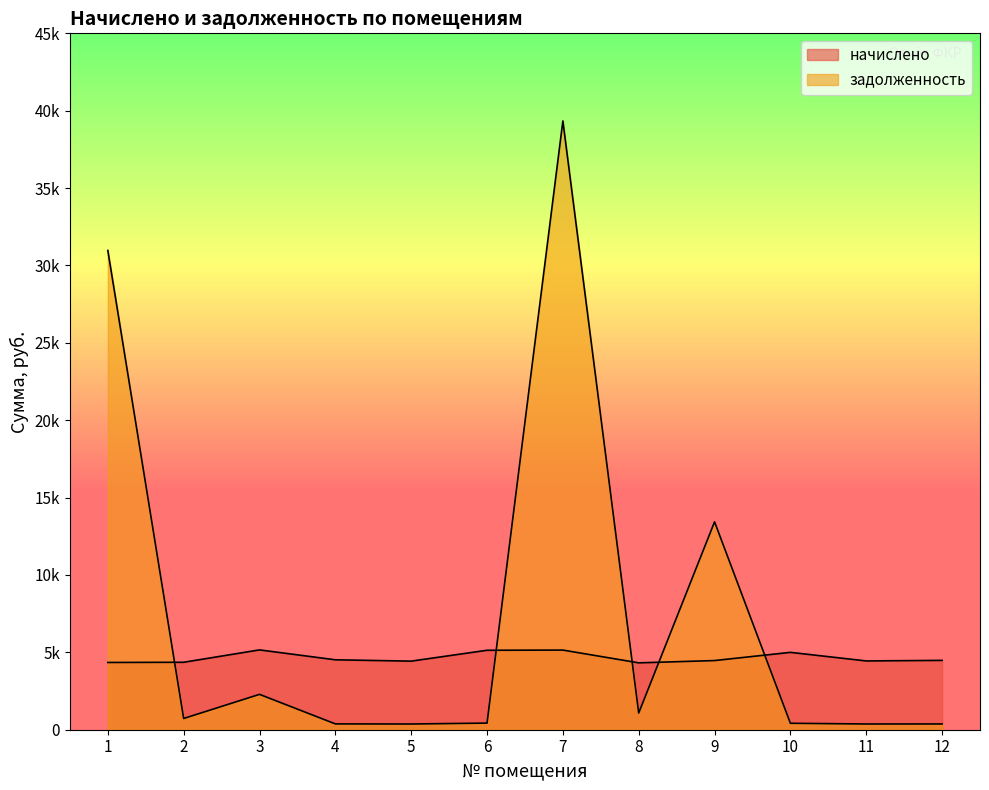

Which has a higher value, 11 or 7?

7